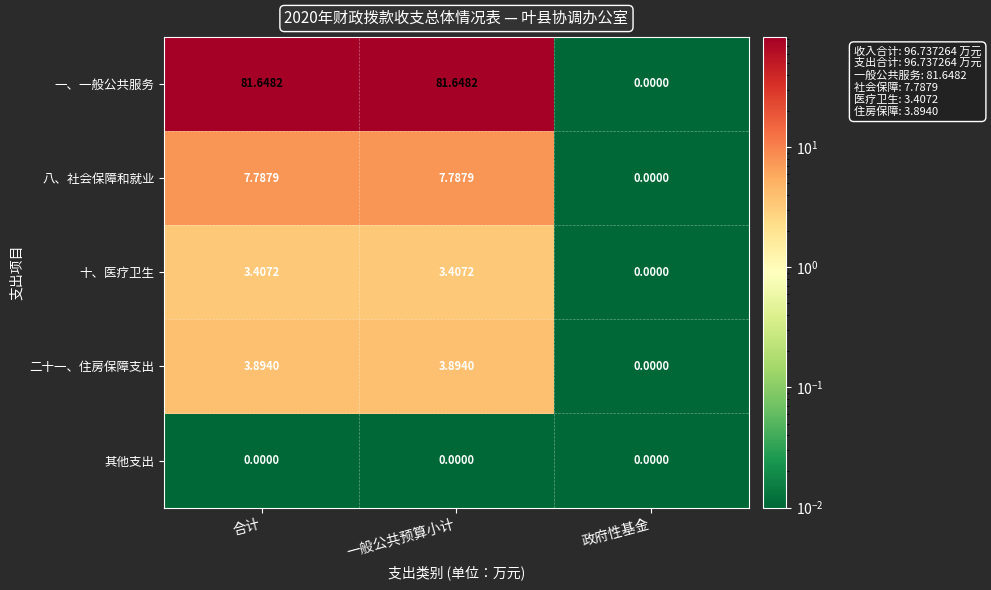

Rank the series by their maximum value, from highest to lowest.

一、一般公共服务, 八、社会保障和就业, 二十一、住房保障支出, 十、医疗卫生, 其他支出